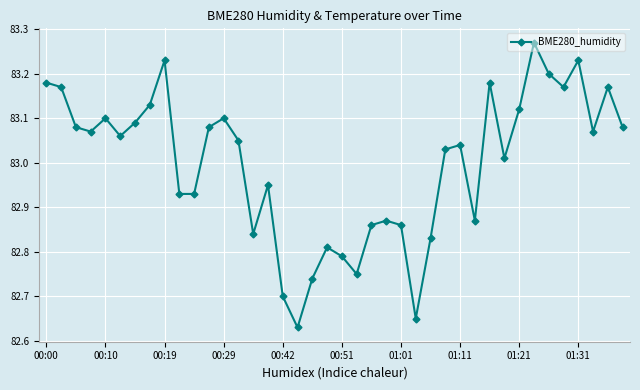

Count the number of data series in this chart.

1